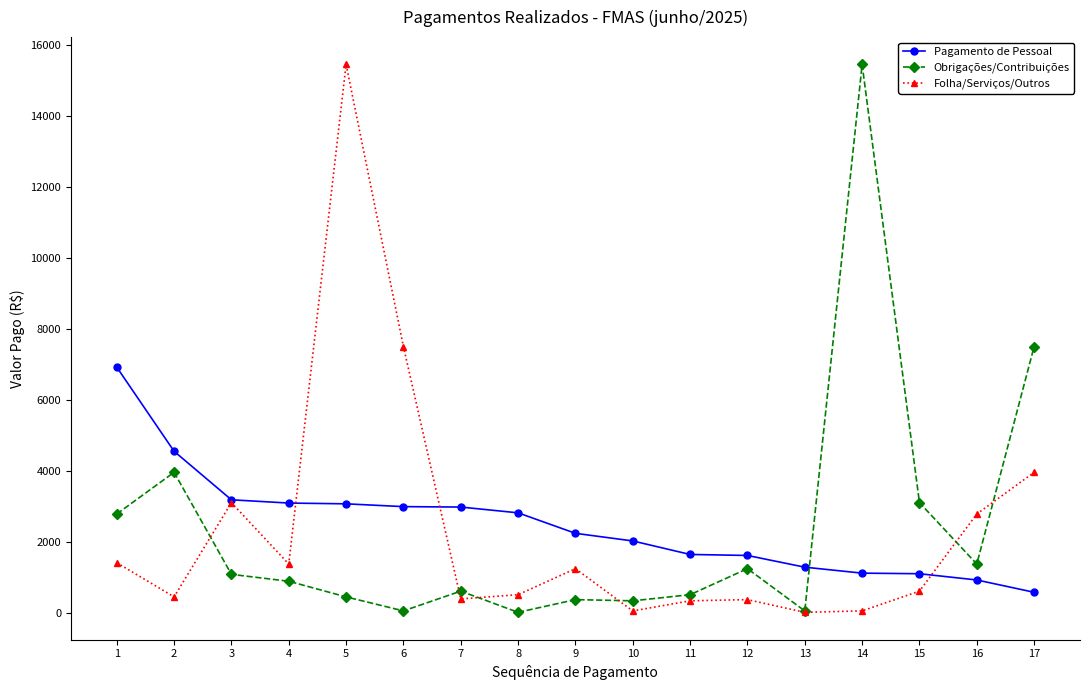

What are all the series names shown in the legend?

Pagamento de Pessoal, Obrigações/Contribuições, Folha/Serviços/Outros